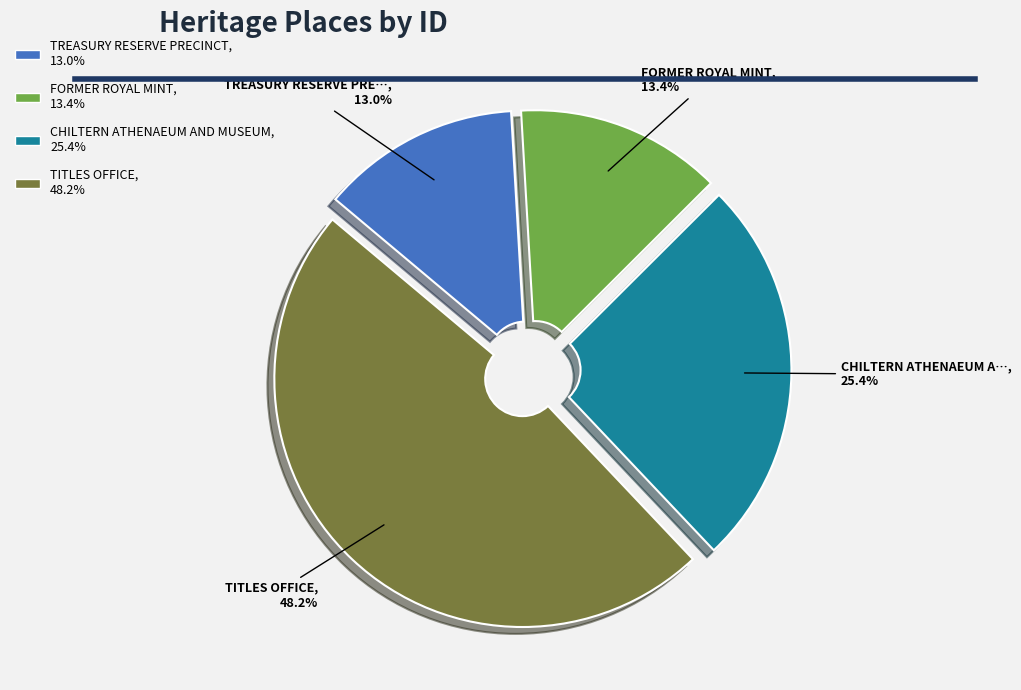

Is TREASURY RESERVE PRECINCT the majority of the pie?

No